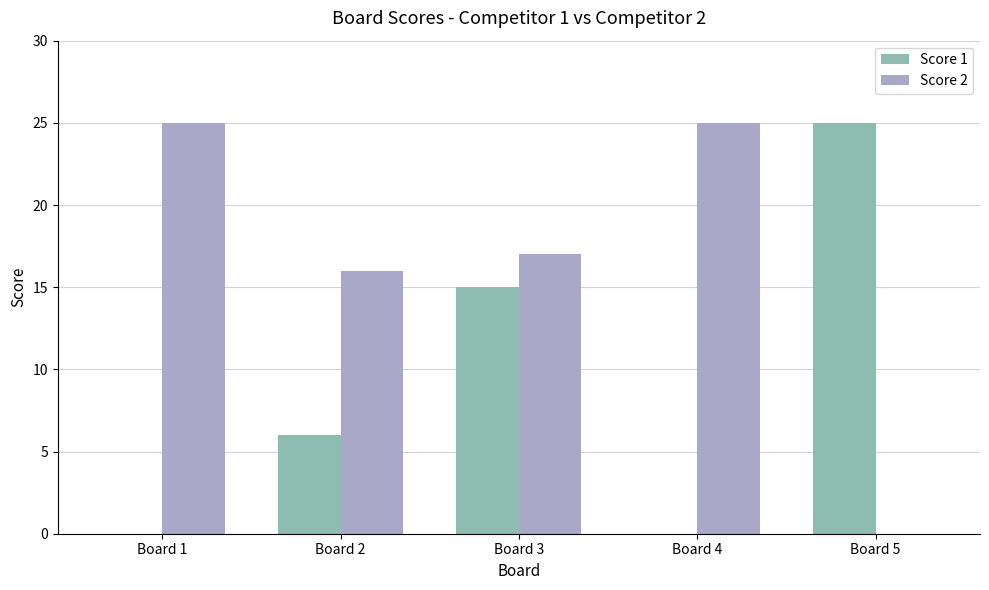

Reading right to left, what are all the values shown in this chart?

Score 1: Board 5=25	Board 4=0	Board 3=15	Board 2=6	Board 1=0
Score 2: Board 5=0	Board 4=25	Board 3=17	Board 2=16	Board 1=25